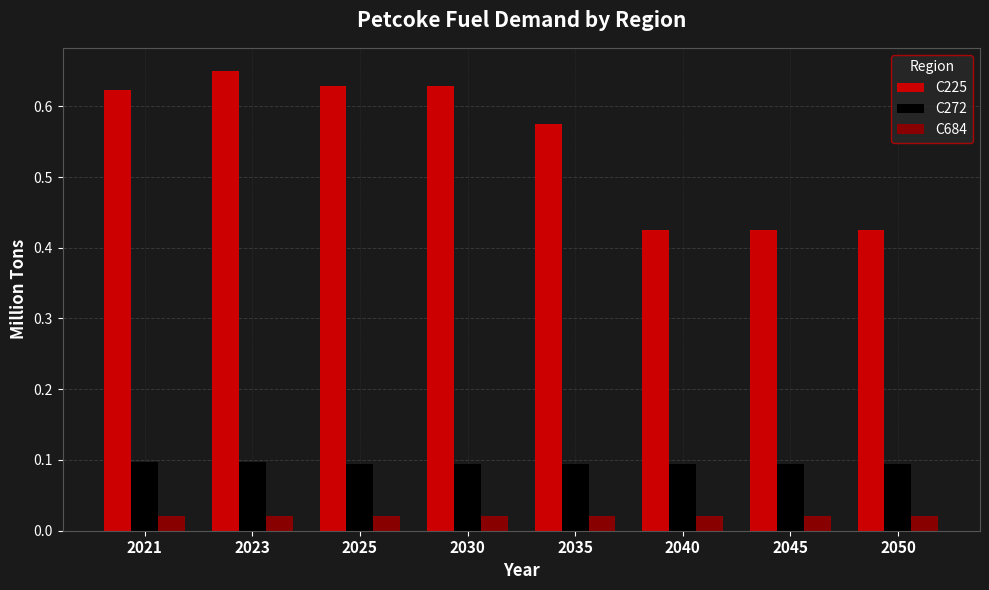

List the series in order of their peak value, lowest first.

C684, C272, C225